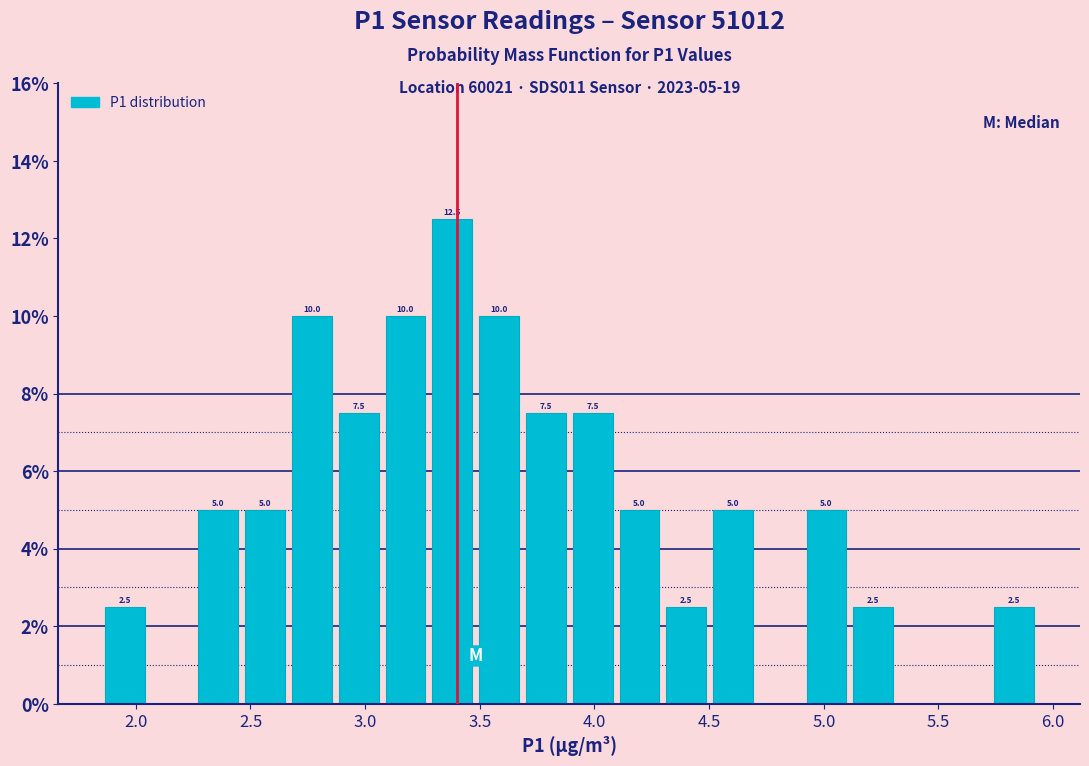

Over which range of the x-axis is the bar tallest?

3.30 to 3.50